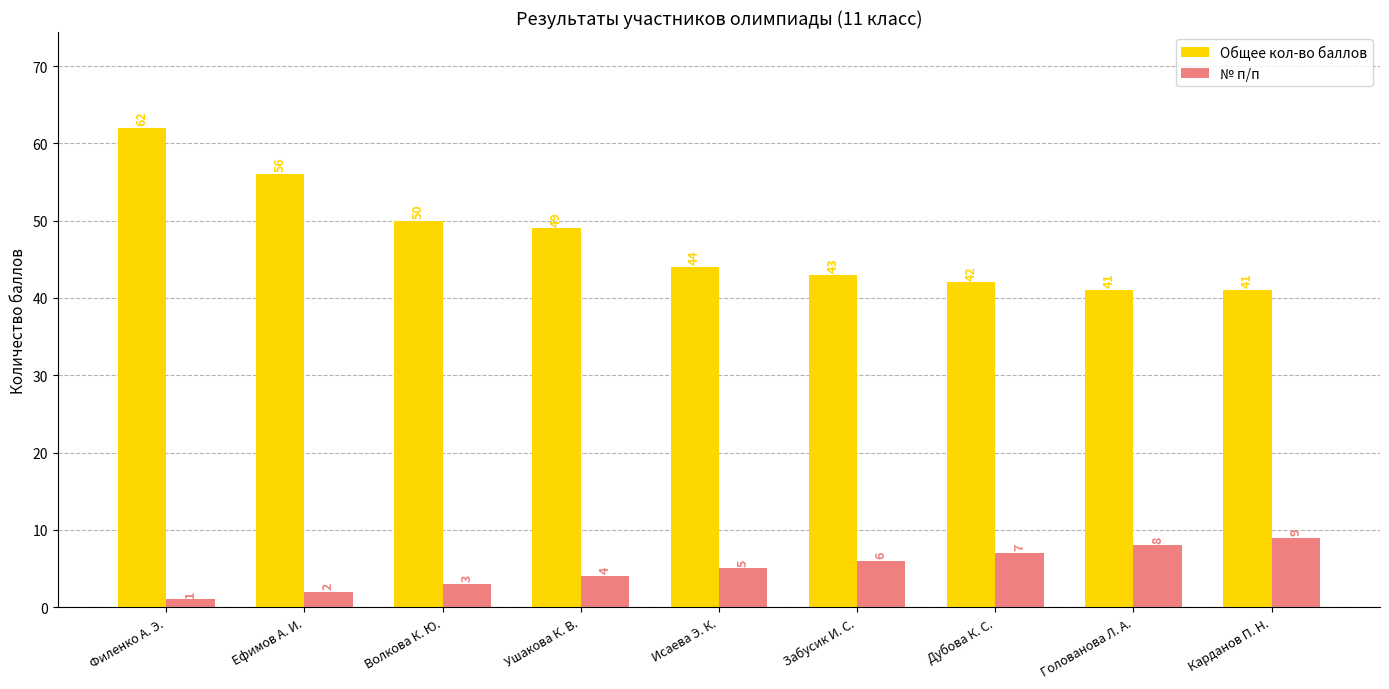

Reading left to right, extract all data points from this chart.

Общее кол-во баллов: 62	56	50	49	44	43	42	41	41
№ п/п: 1	2	3	4	5	6	7	8	9